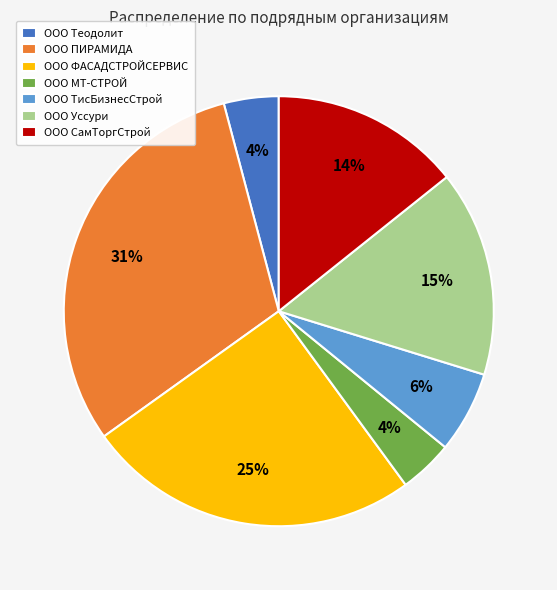

Which category has the biggest portion of the pie?

ООО ПИРАМИДА